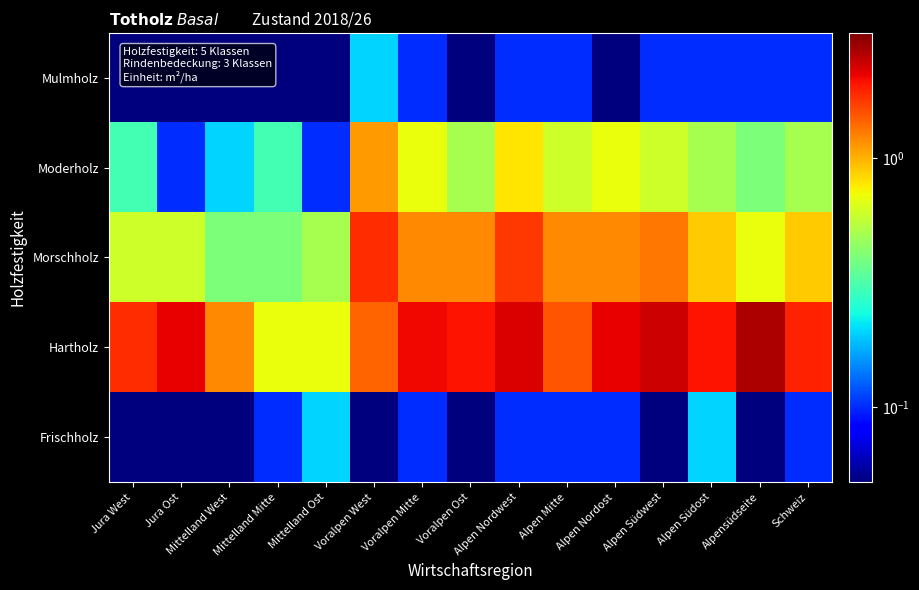

Between Voralpen Ost and Alpen Mitte, which is larger?

Alpen Mitte